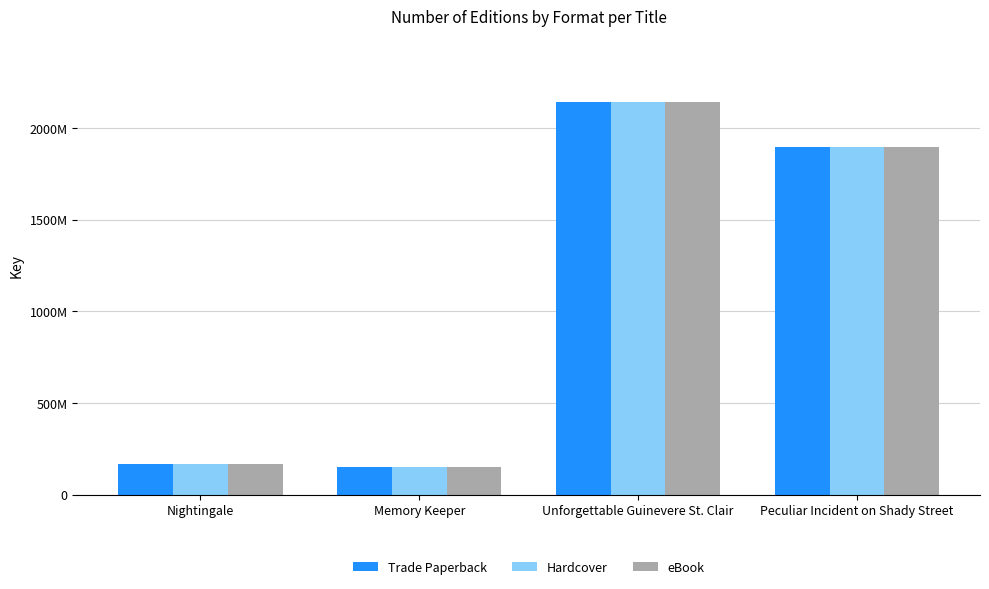

Which series has the widest spread of values?

Trade Paperback